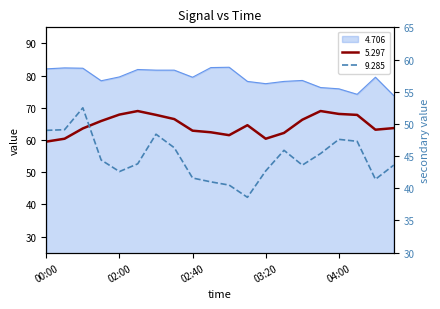

In 9.285, how many points are lower than both neighbors (excluding endpoints)?

4